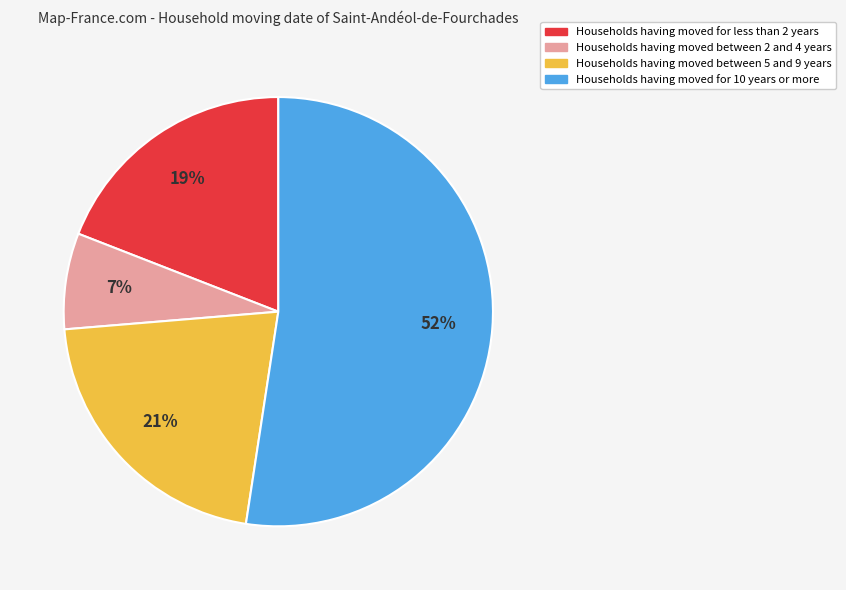

Between Households having moved between 2 and 4 years and Households having moved between 5 and 9 years, which is larger?

Households having moved between 5 and 9 years